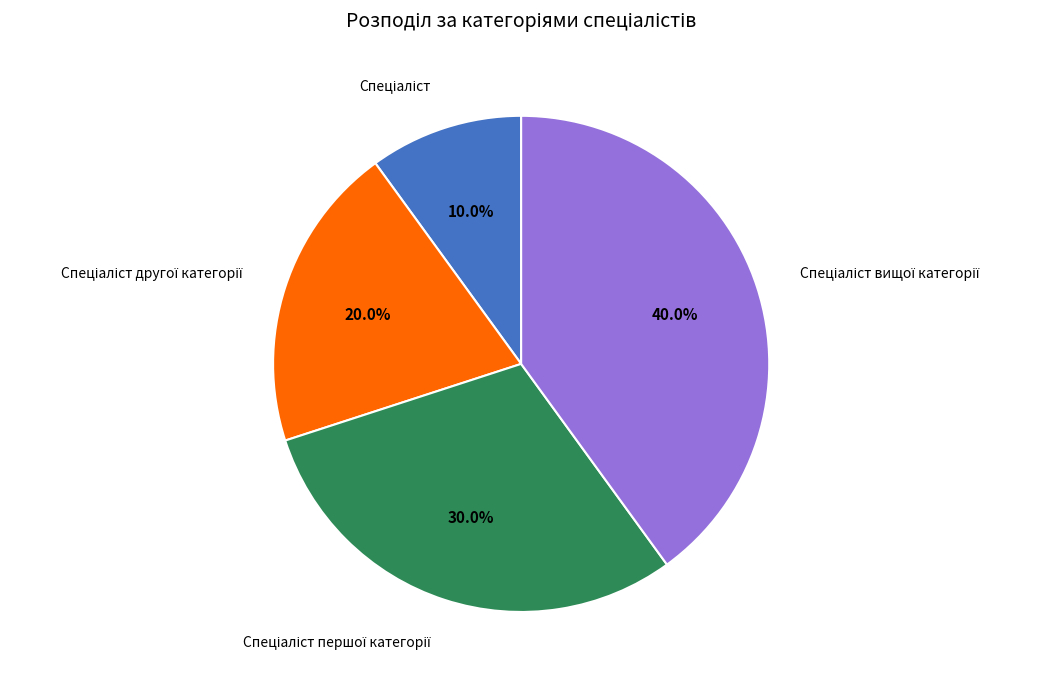

Is there any slice that represents more than half of the pie?

No